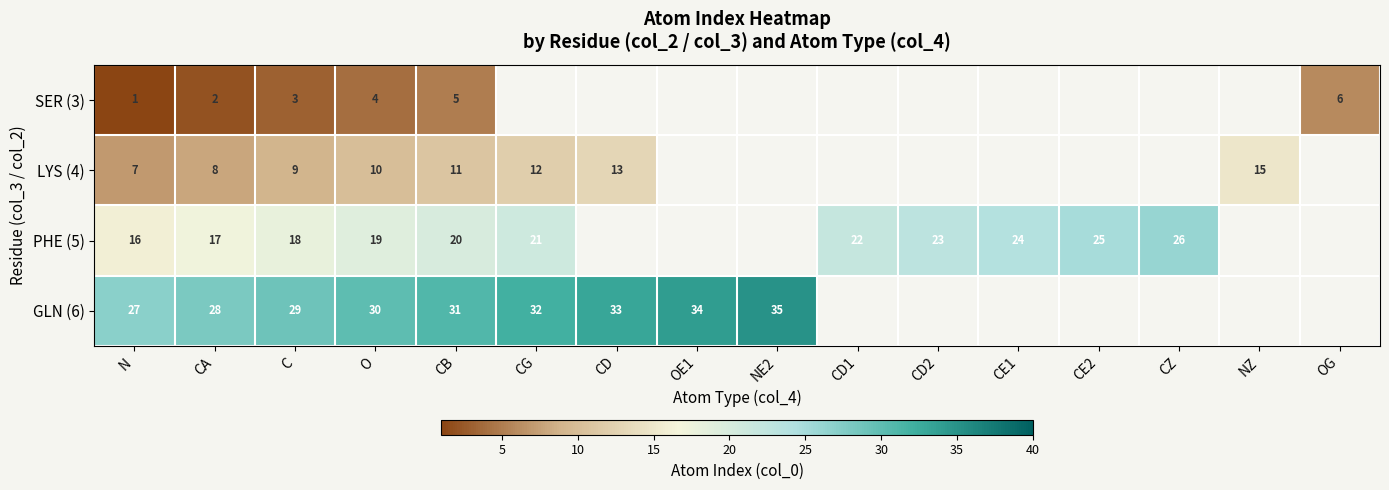

How many series are shown in this chart?

4